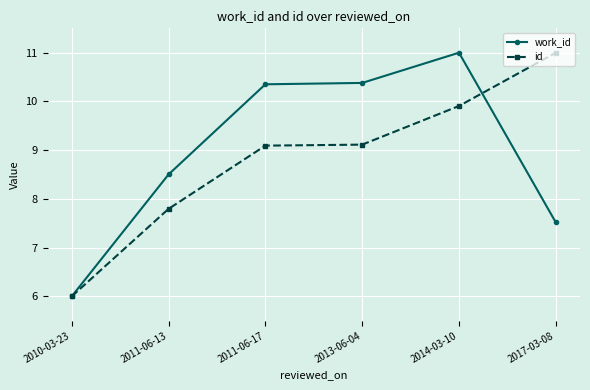

True or false: id and work_id cross at least once.

True